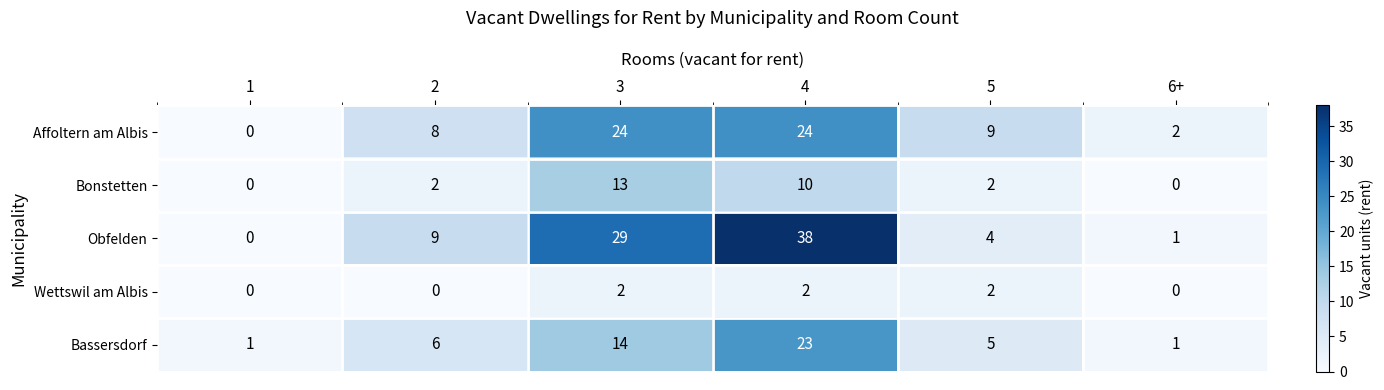

Reading left to right, what are all the values shown in this chart?

Affoltern am Albis: 0	8	24	24	9	2
Bonstetten: 0	2	13	10	2	0
Obfelden: 0	9	29	38	4	1
Wettswil am Albis: 0	0	2	2	2	0
Bassersdorf: 1	6	14	23	5	1